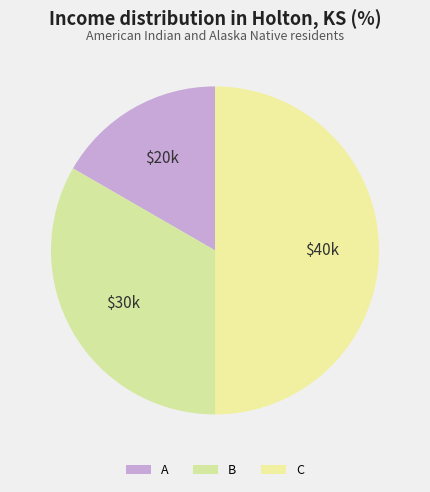

The $30k slice represents 33% of the pie. True or false?

True